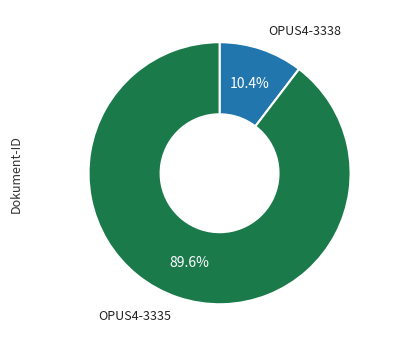

Is there a majority slice in this chart?

Yes